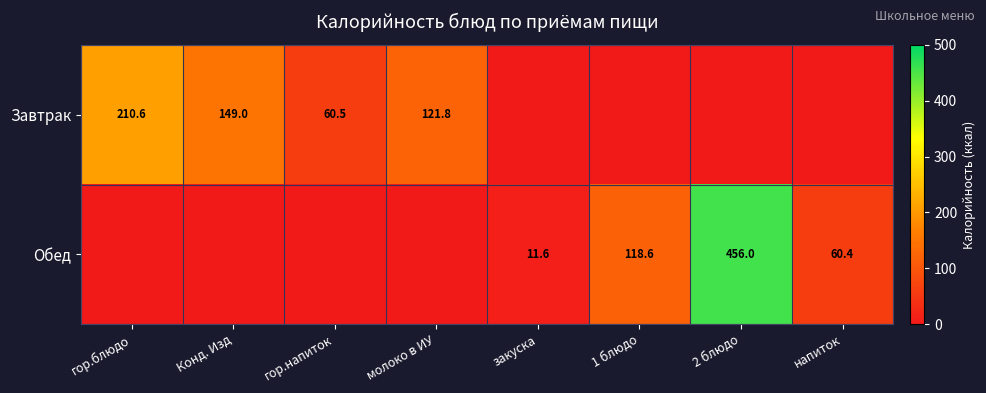

The value of Завтрак at Конд. Изд is 149.0. True or false?

True